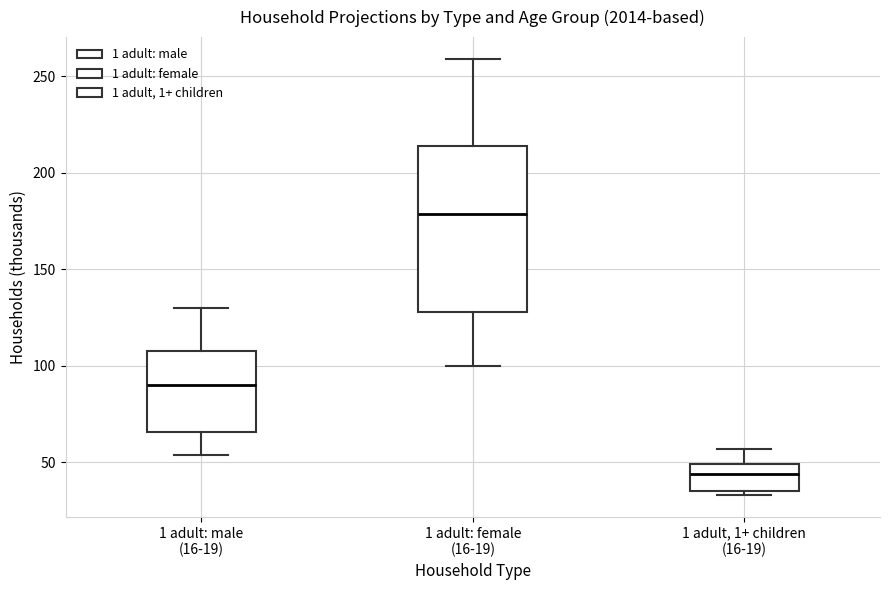

Where does the median line of the box for 1 adult, 1+ children (16-19) sit on the y-axis? The values are not printed on the chart, so give them approximately, as read against the axis.

45